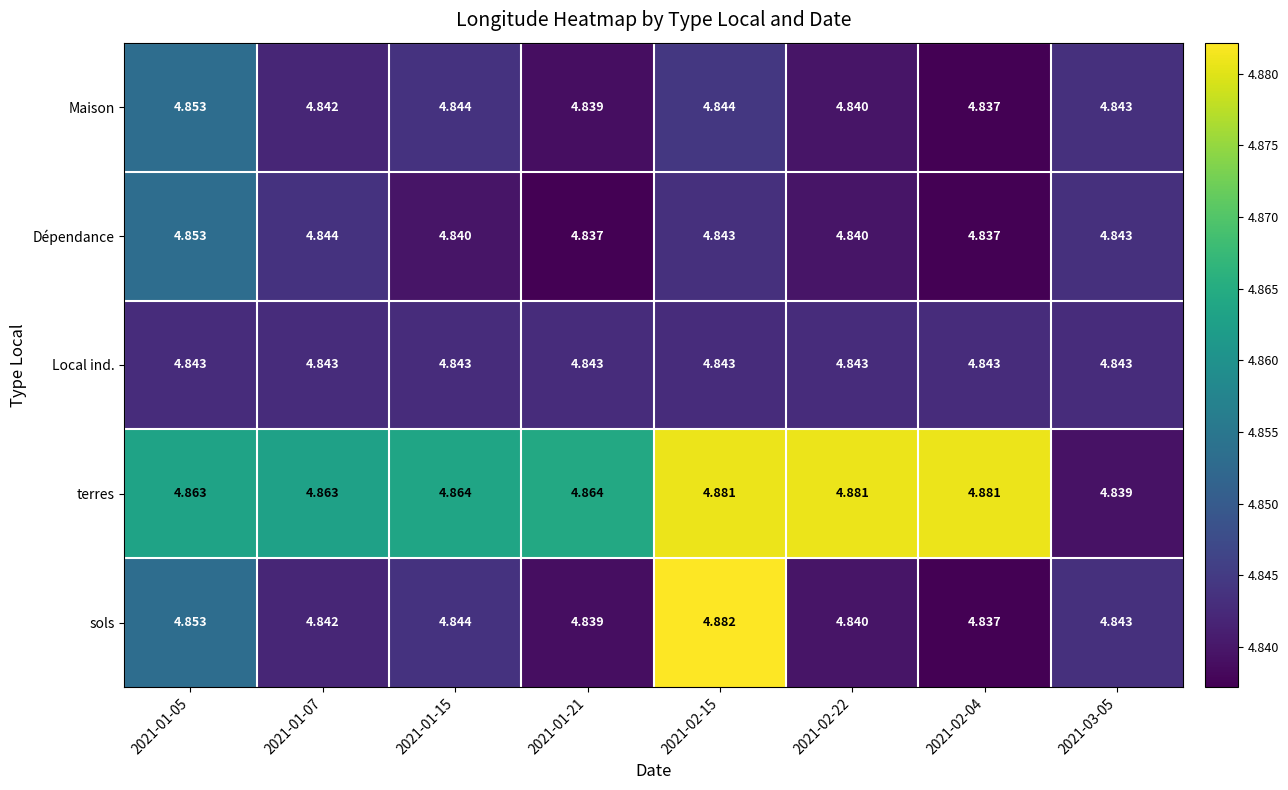

Between 2021-01-21 and 2021-02-04, which series saw the biggest shift?

terres